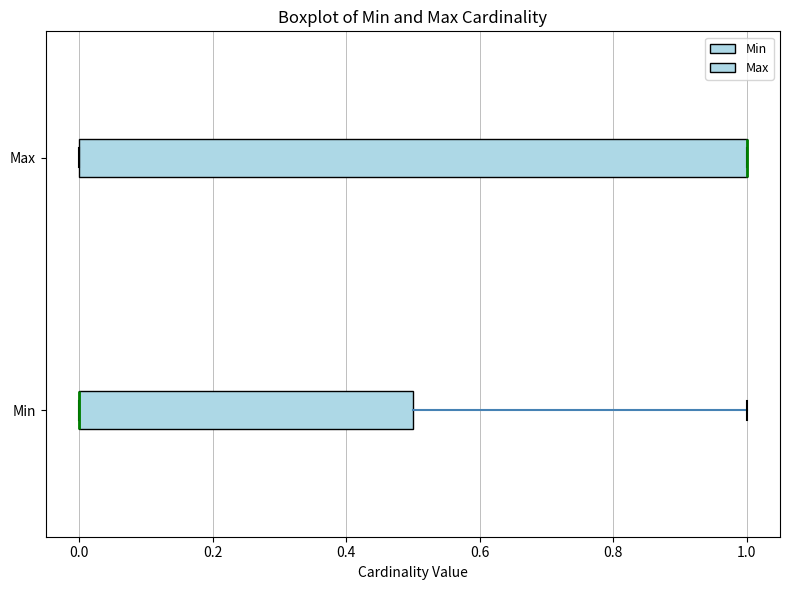

Reading bottom to top, read every box against the x-axis: the position of its median line, the range the box covers, and the ends of its whiskers. The values are not printed on the chart, so give them approximately, as read against the axis.

Min: median 0.0 (drawn on the box's left edge), box 0.0 to 0.5, whiskers 0.0 to 1.0
Max: median 1.0 (drawn on the box's right edge), box 0.0 to 1.0, whiskers 0.0 to 1.0